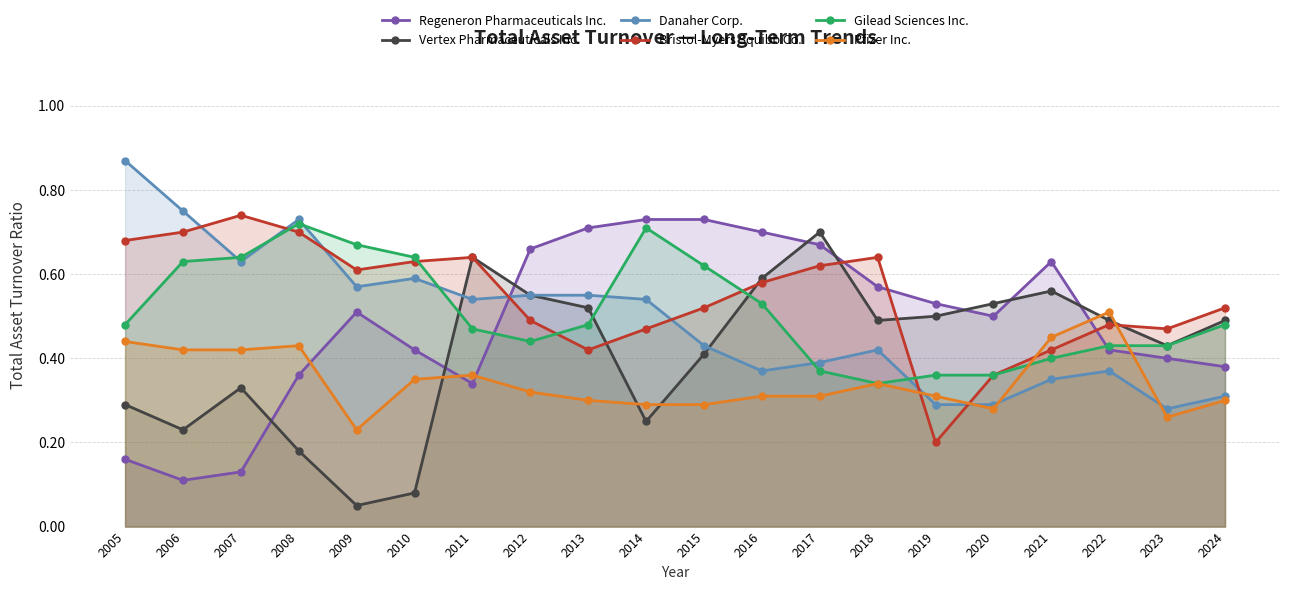

What is the difference between the maximum and minimum values in the Bristol-Myers Squibb Co. series?

0.5